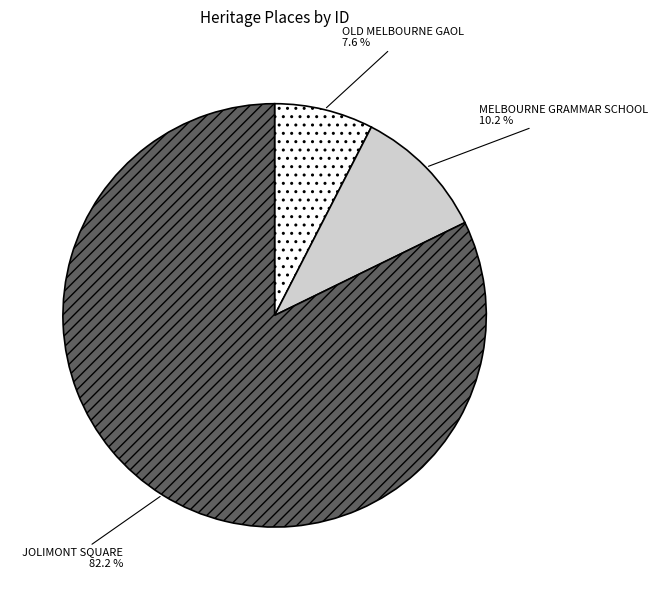

To the nearest percent, what is the difference between the MELBOURNE GRAMMAR SCHOOL and JOLIMONT SQUARE slice percentages?

72%